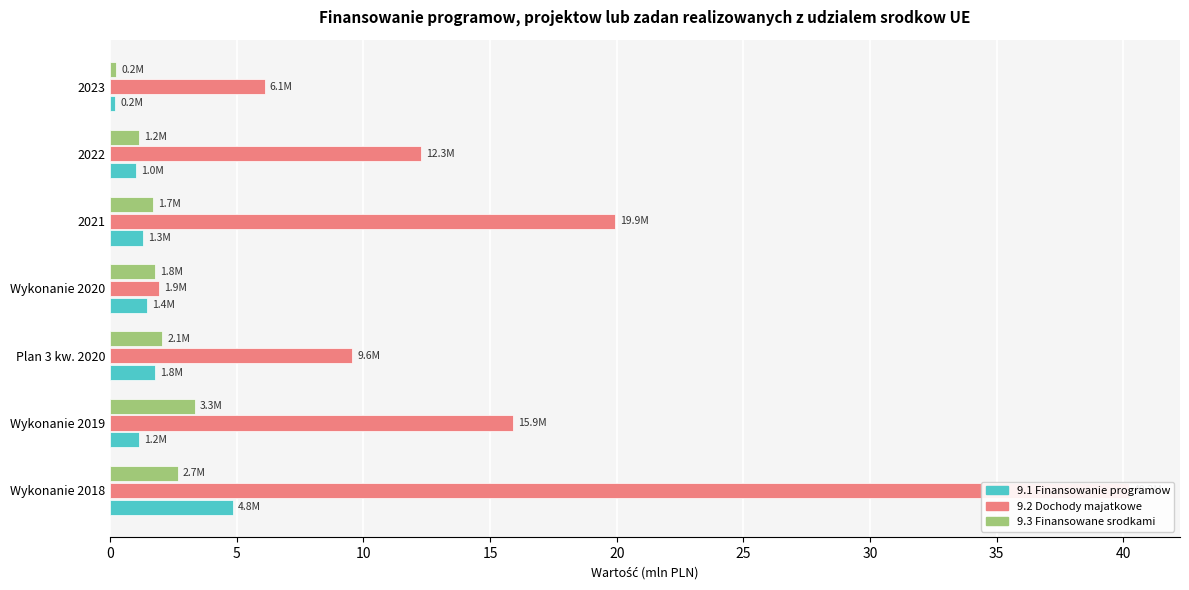

Reading right to left, list all the values displayed in this chart.

9.1 Finansowanie programow: 0.2	1.0	1.3	1.4	1.8	1.2	4.8
9.2 Dochody majatkowe: 6.1	12.3	19.9	1.9	9.6	15.9	40.2
9.3 Finansowane srodkami: 0.2	1.2	1.7	1.8	2.1	3.3	2.7